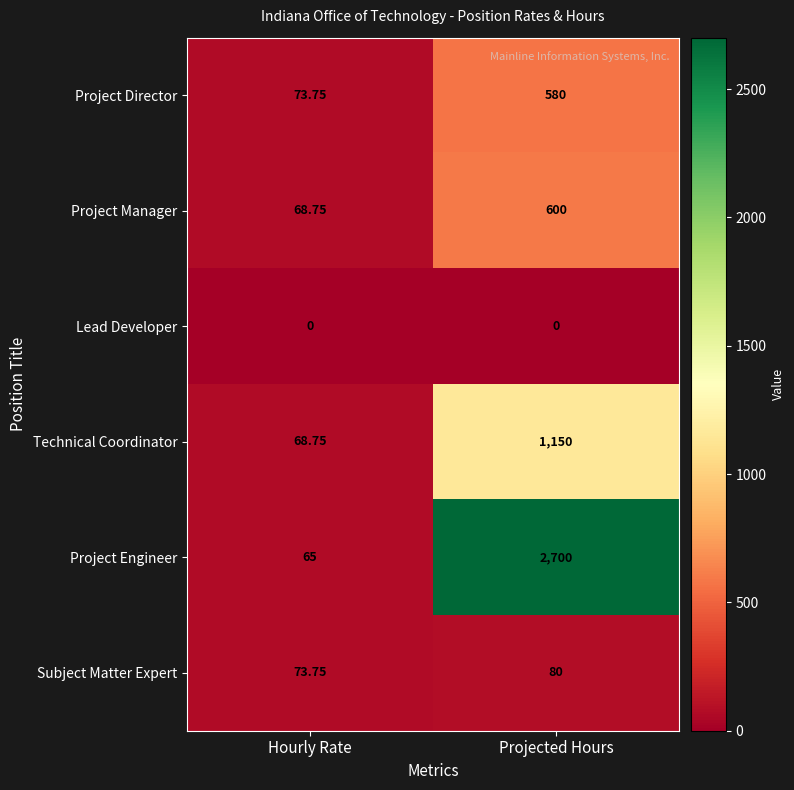

What is the difference between the highest and lowest values at Projected Hours?

2700.0